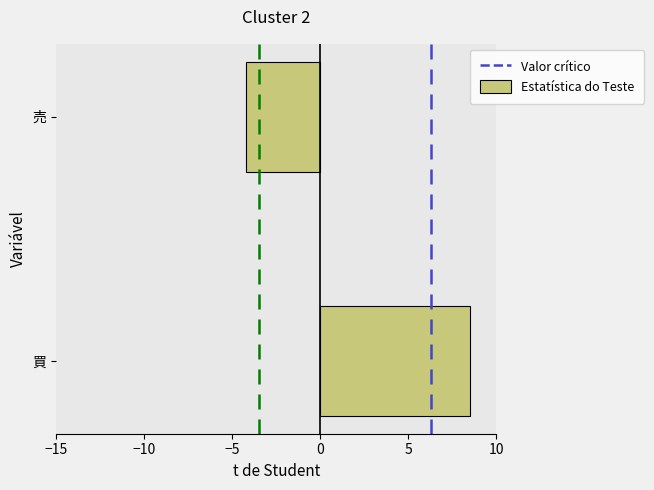

Reading top to bottom, transcribe all the data shown in this chart.

-4.2	8.5